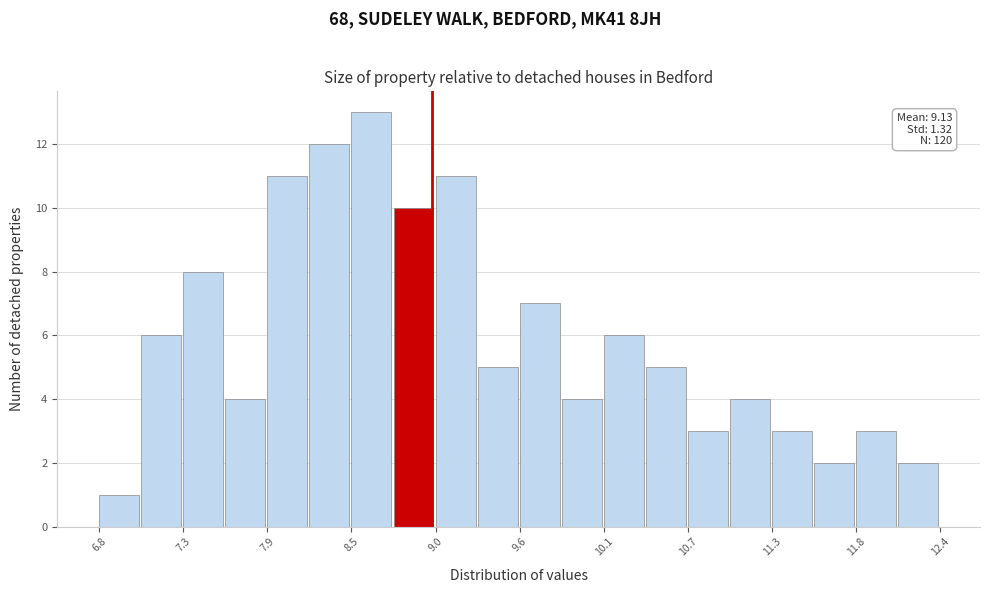

Read against the x-axis, roughly where is the centre of the tallest bar?

8.6